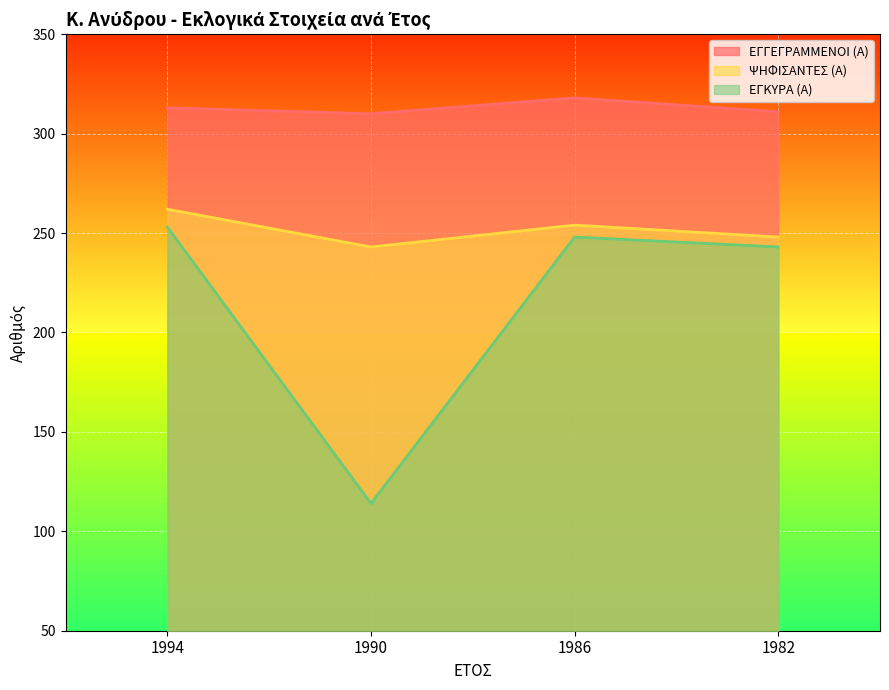

Reading left to right, extract all data points from this chart.

ΕΓΓΕΓΡΑΜΜΕΝΟΙ (Α): 1994=313	1990=310	1986=318	1982=311
ΨΗΦΙΣΑΝΤΕΣ (Α): 1994=262	1990=243	1986=254	1982=248
ΕΓΚΥΡΑ (Α): 1994=253	1990=114	1986=248	1982=243